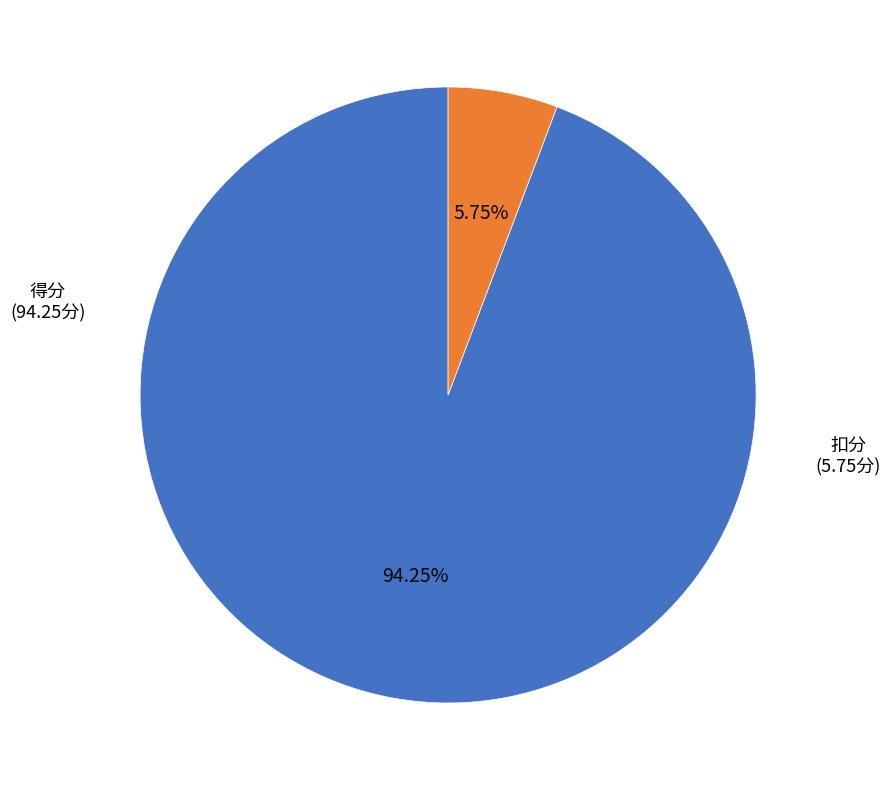

Does any single category account for the majority?

Yes